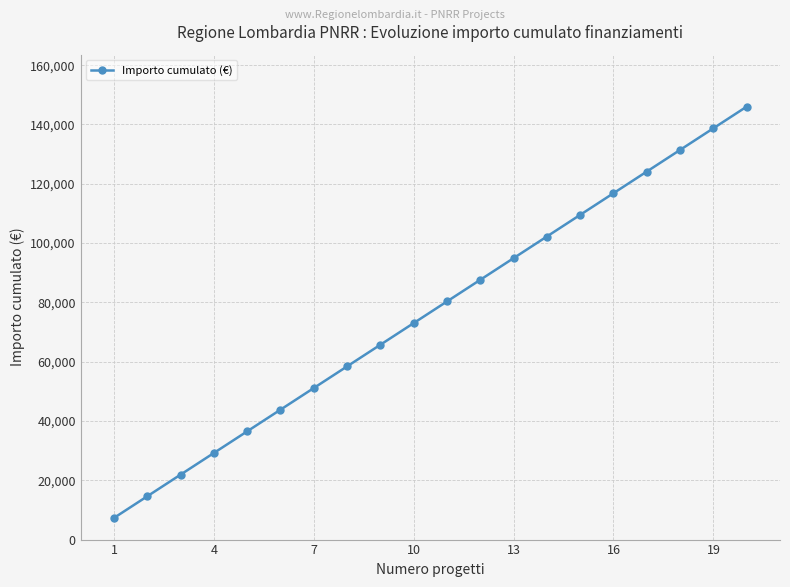

What is the value of the 20th point from the left?

146020